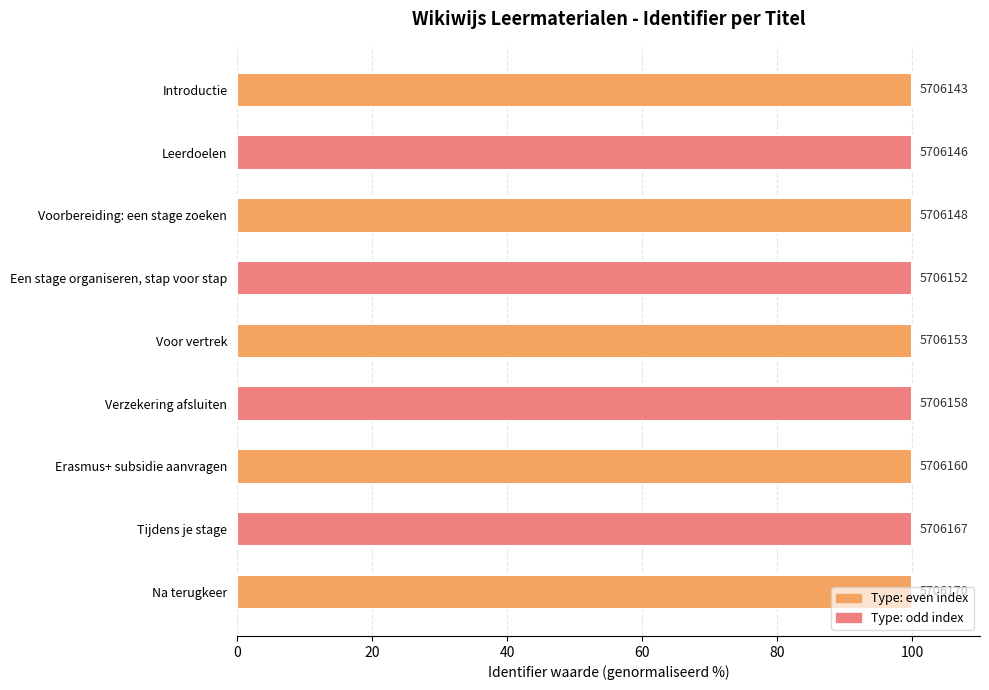

How many bars are there in total?

9